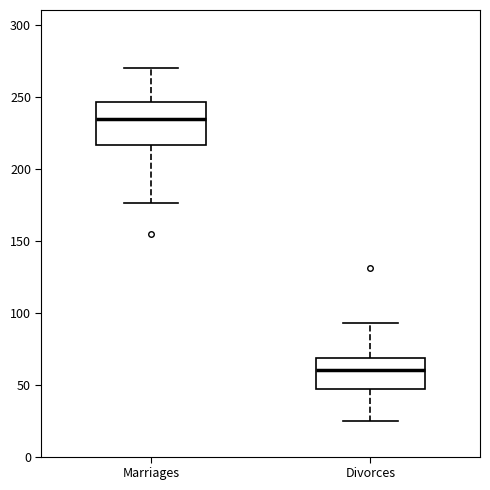

Where is the lower edge of the box for Divorces on the y-axis? The values are not printed on the chart, so give them approximately, as read against the axis.

45